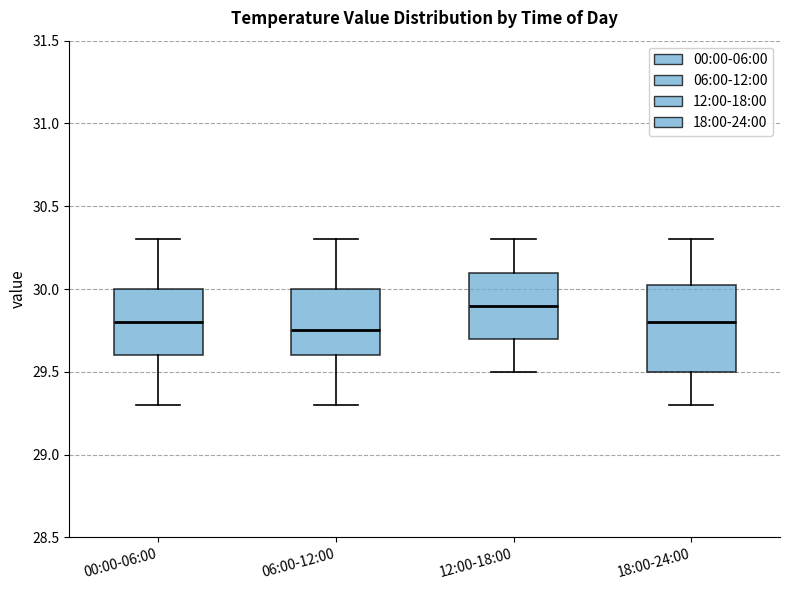

Where is the upper edge of the box for 06:00-12:00 on the y-axis? The values are not printed on the chart, so give them approximately, as read against the axis.

30.00